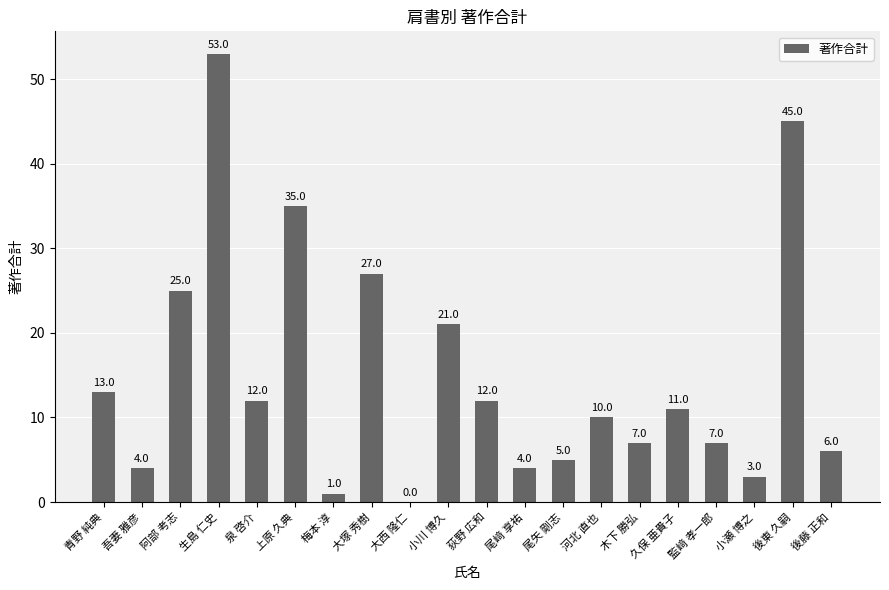

How many series are shown in this chart?

1